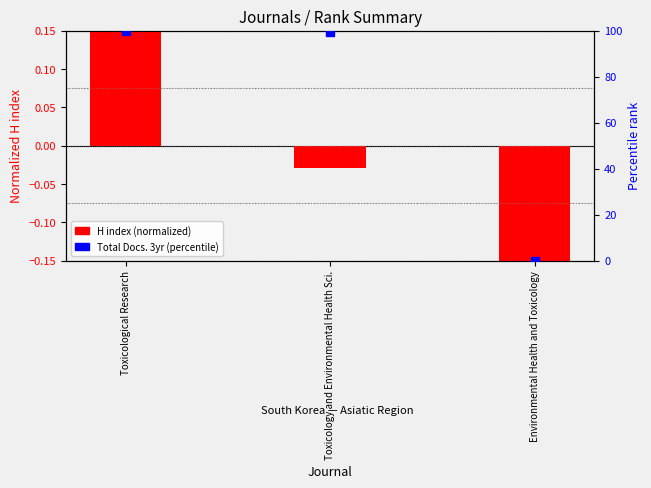

Which series has the largest total across all categories?

Total Docs. 3yr (percentile)